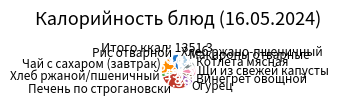

Does any single category account for the majority?

No